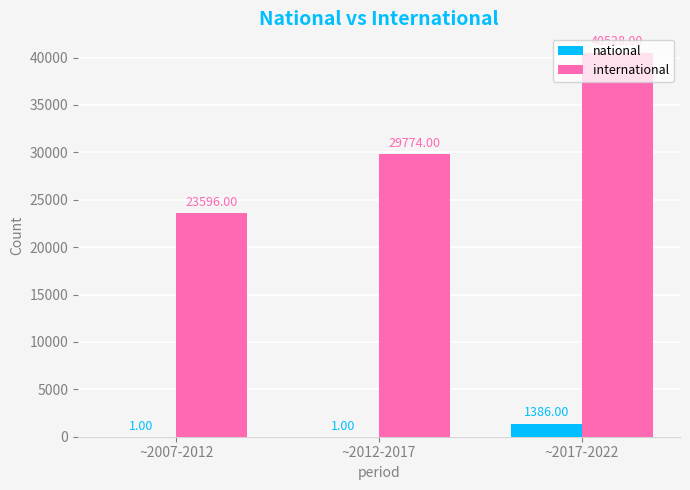

What is the total value across all series at ~2012-2017?

29775